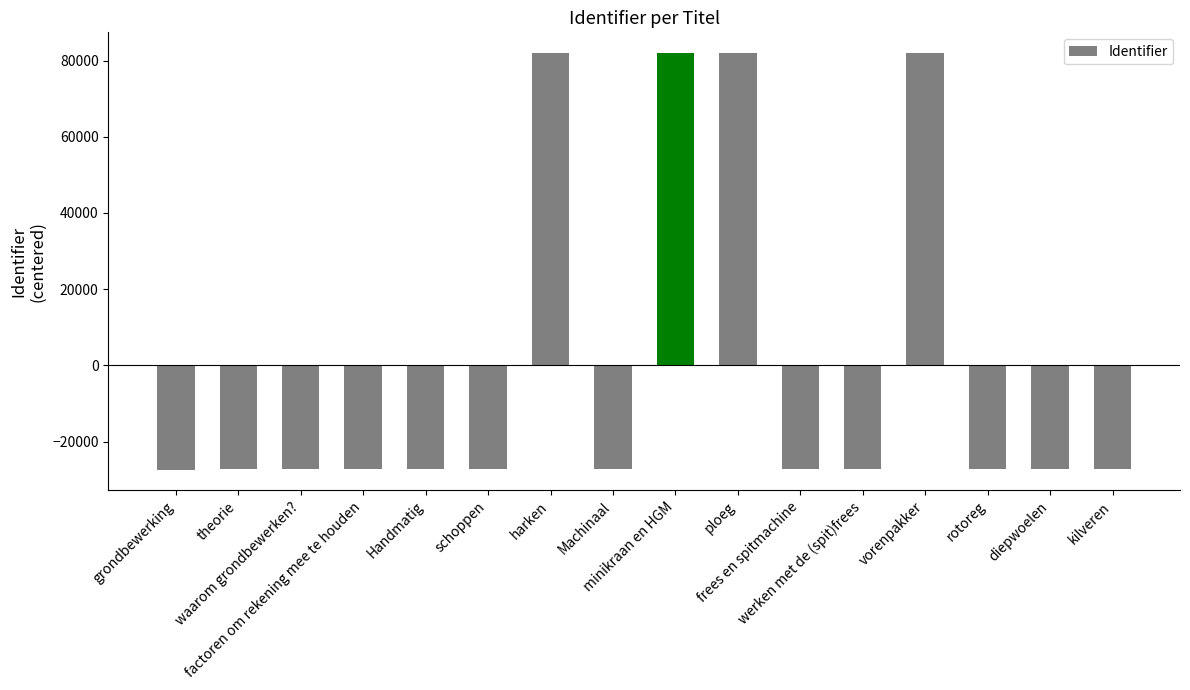

True or false: the data shows 81927.9 at harken.

True